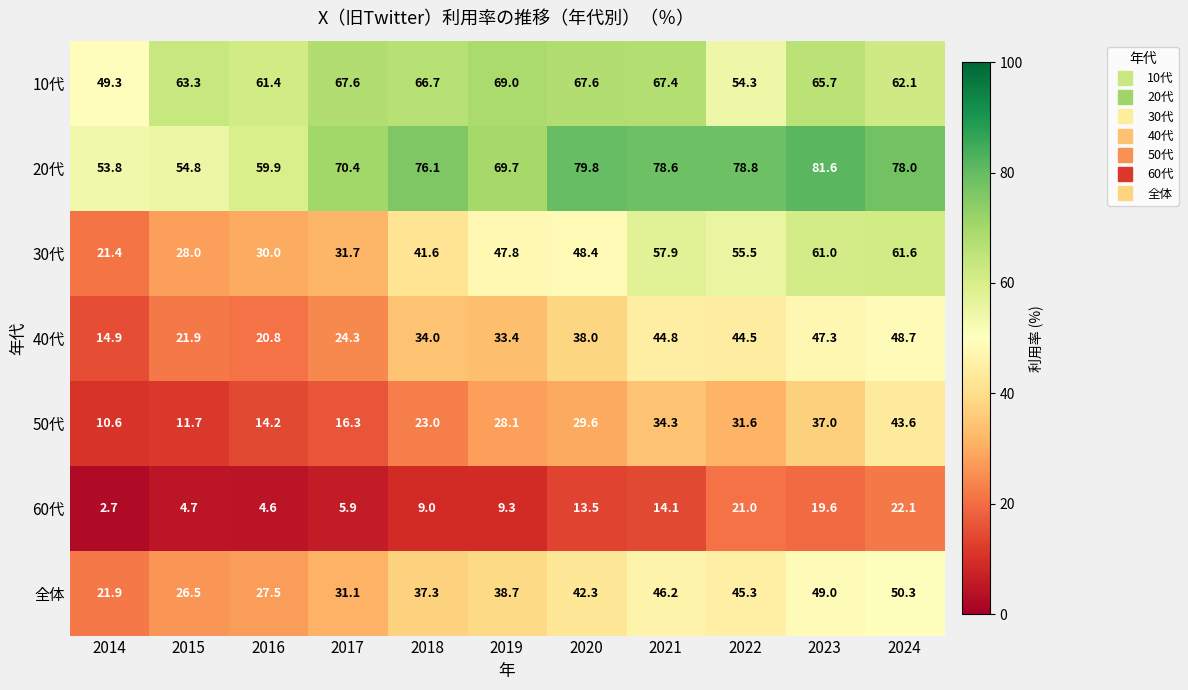

The 50代 series shows 42.7 at 2020. True or false?

False